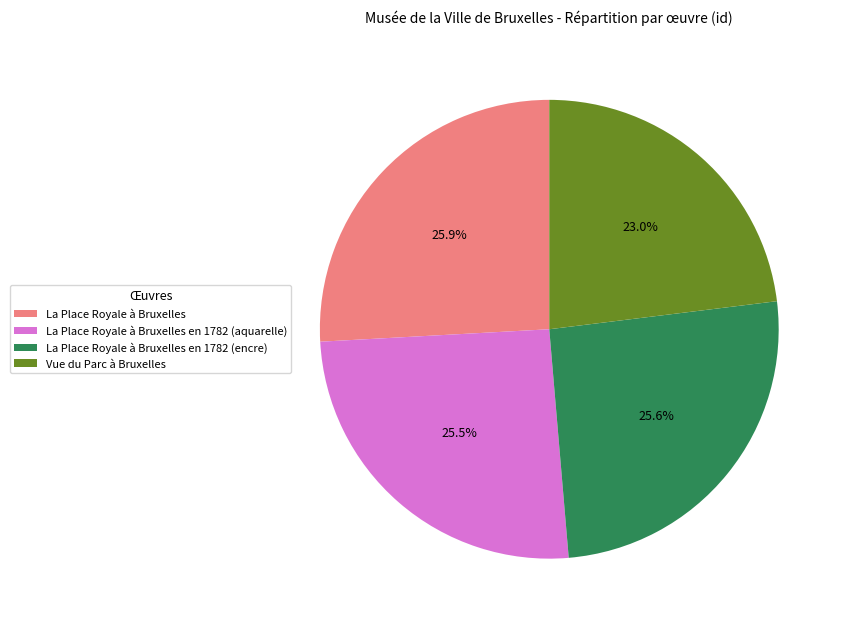

Is there any slice that represents more than half of the pie?

No